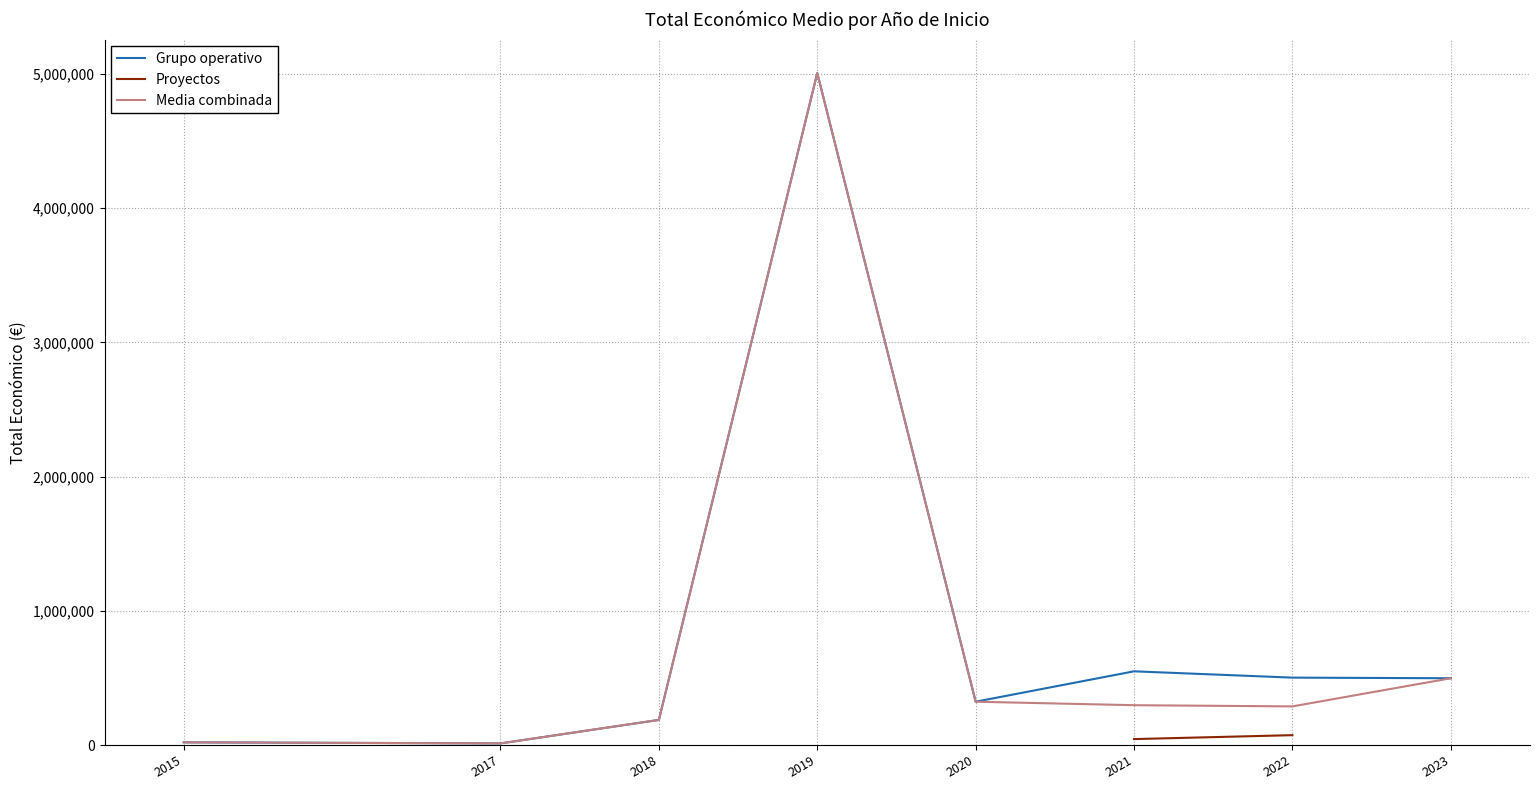

What is the smallest value displayed?

12000.0